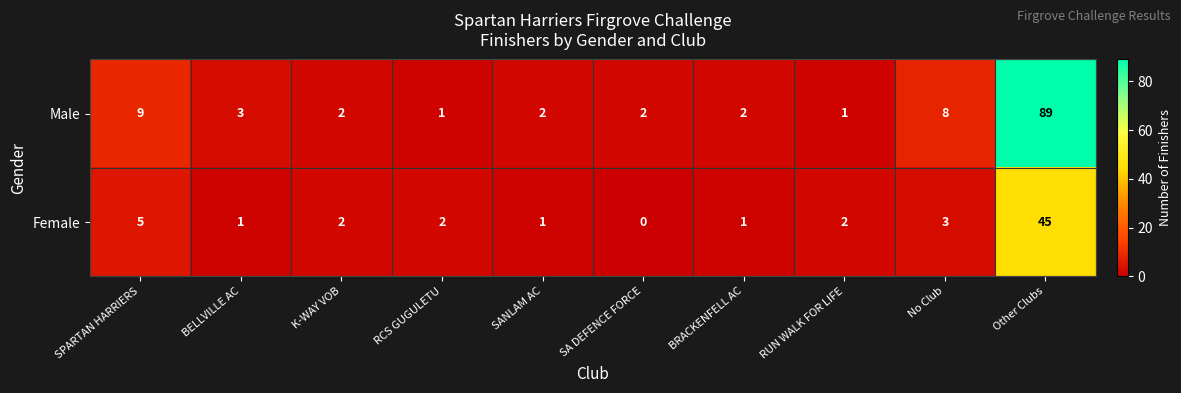

Which series has the widest spread of values?

Male